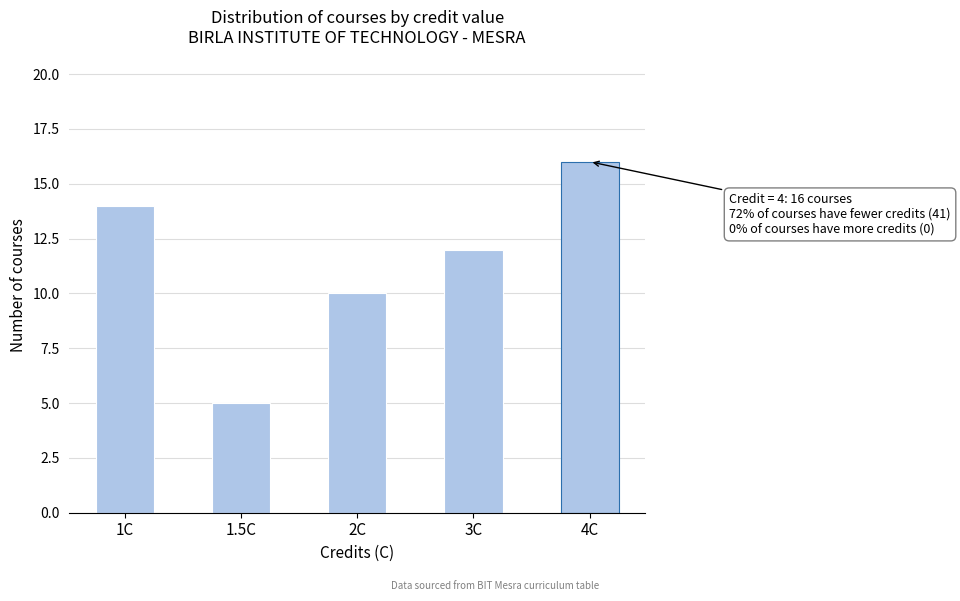

Reading right to left, extract all data points from this chart.

4C=16	3C=12	2C=10	1.5C=5	1C=14